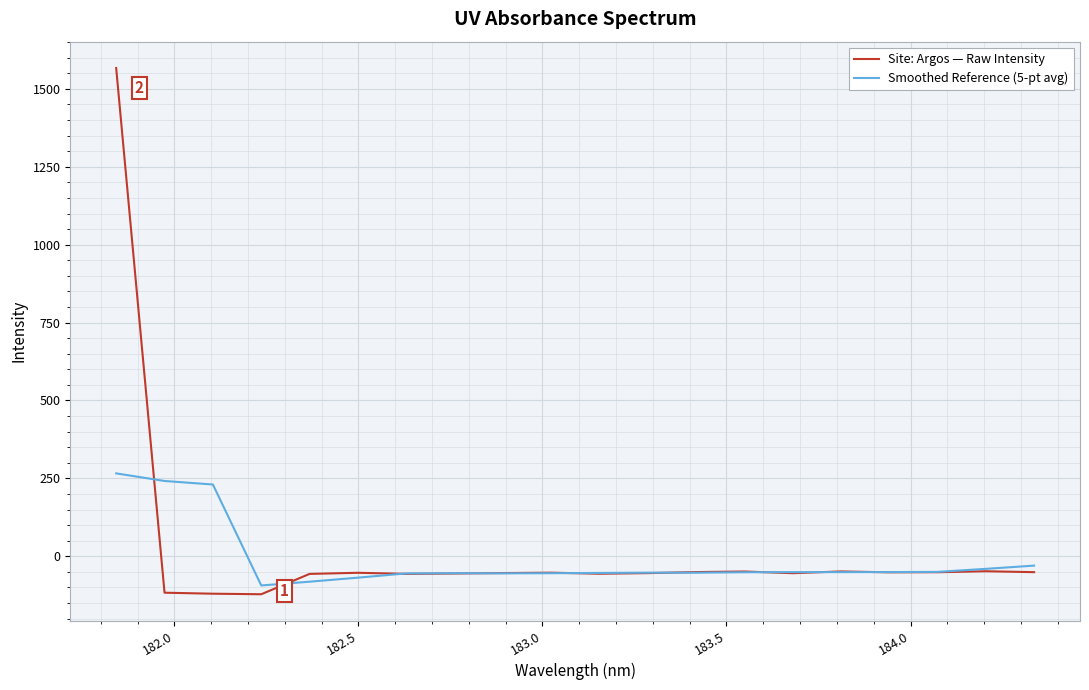

Which series has the largest range (max minus min)?

Site: Argos — Raw Intensity